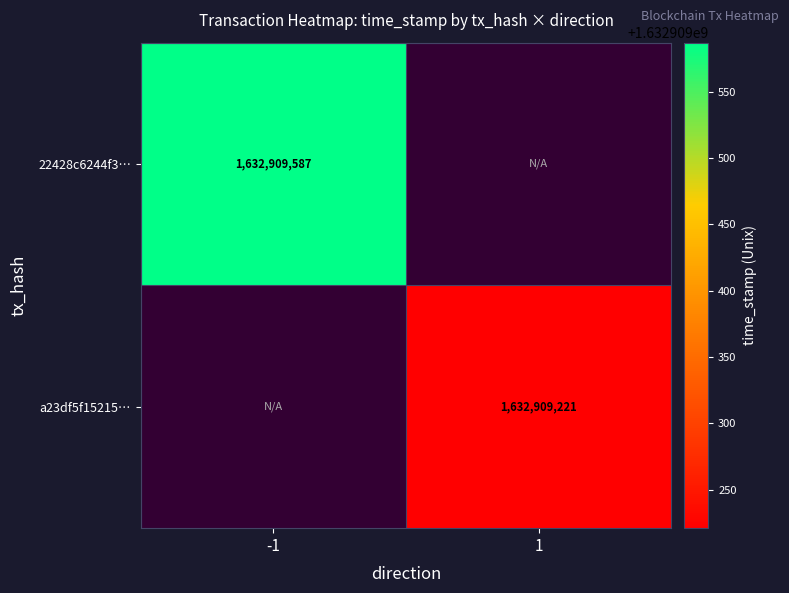

The 22428c6244f364b66a2a3f9e1bda9ce300406d4 series shows 881930657 at -1. True or false?

False